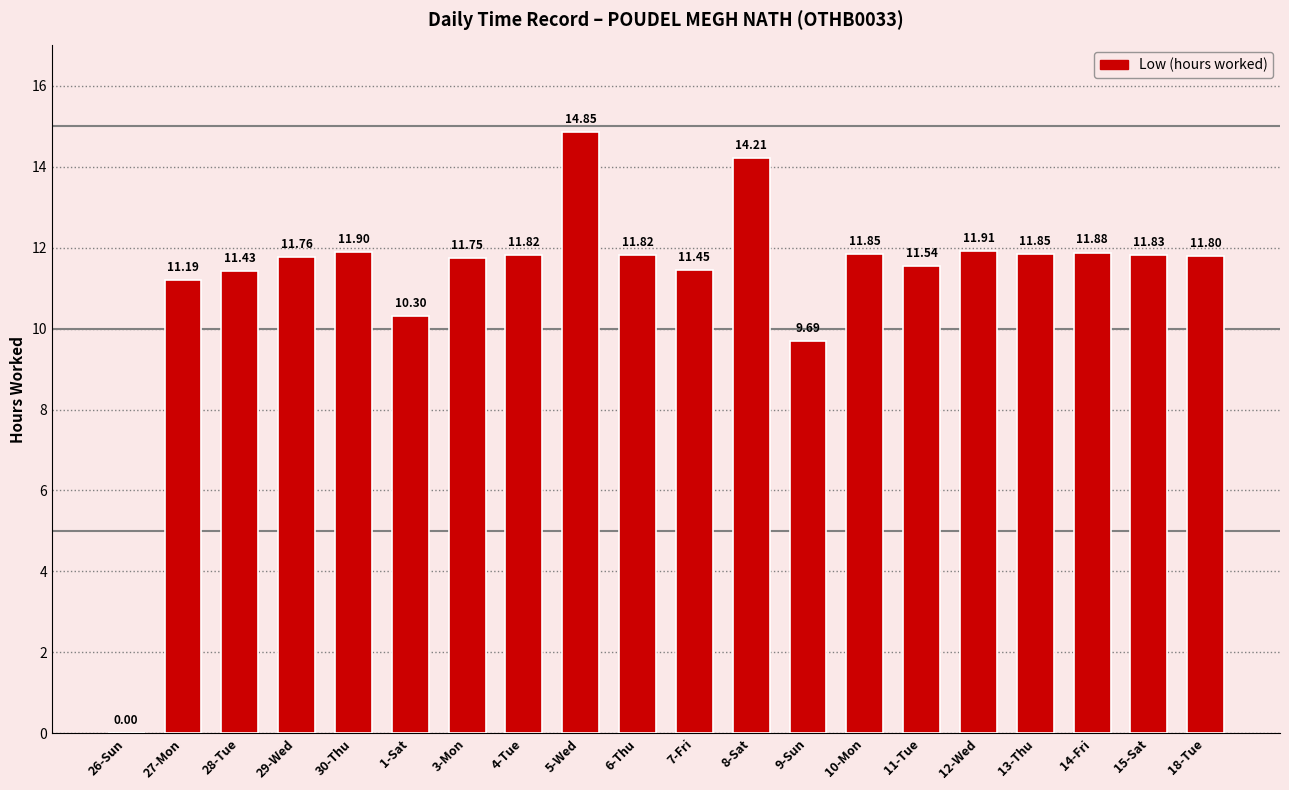

How many values are above zero?

19